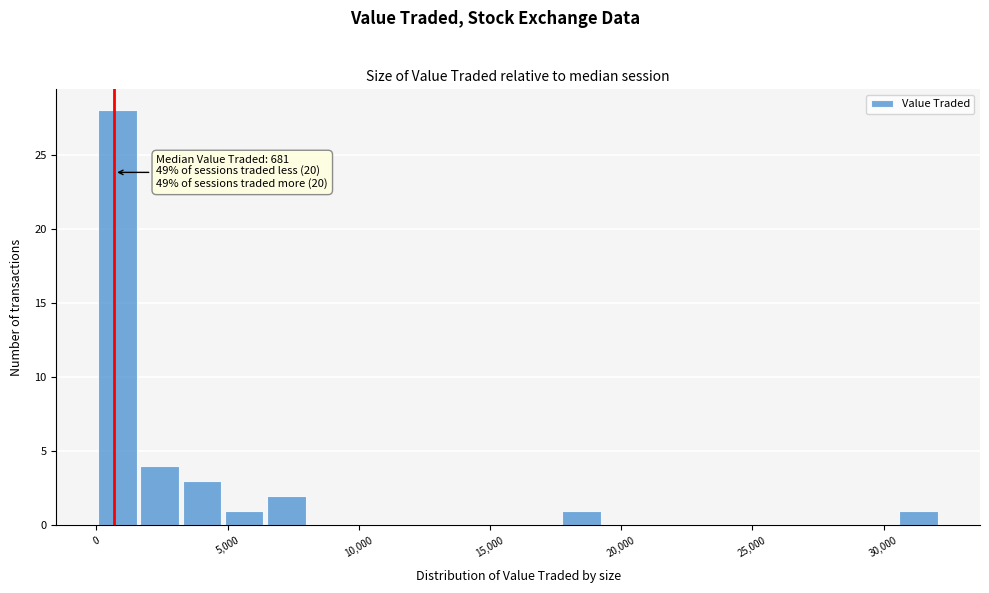

Around what value on the x-axis is the tallest bar? Give the approximate position of its centre, as read against the axis.

1000